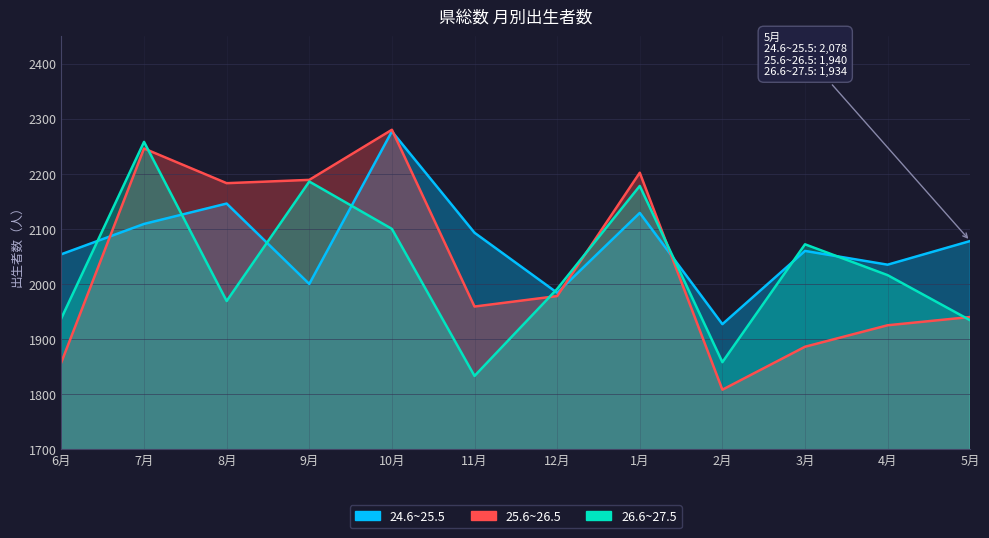

How many data points in 26.6~27.5 are above 2016?

5